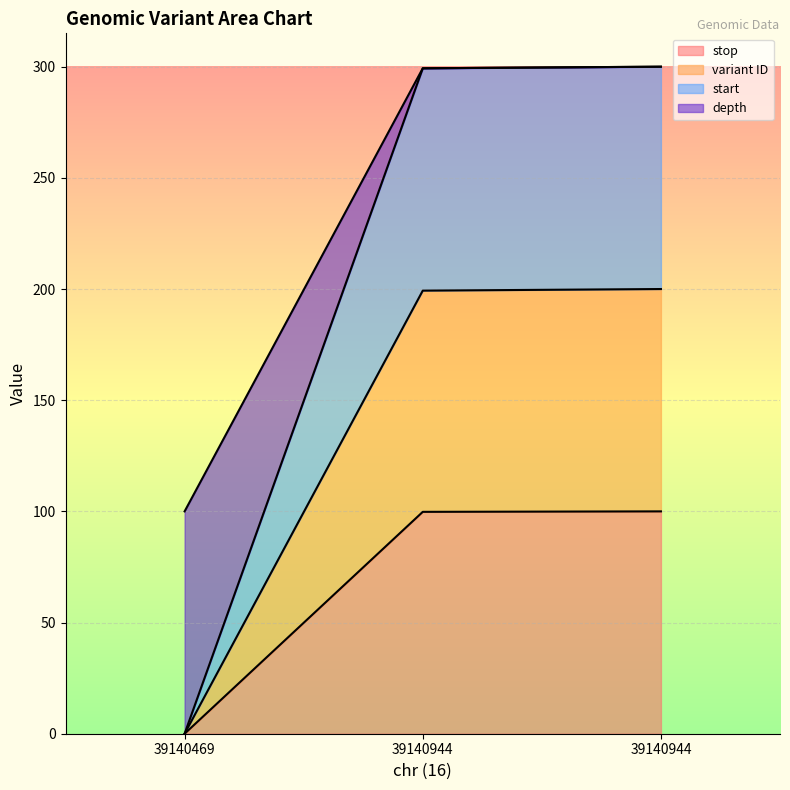

Rank the series by their average value, from highest to lowest.

depth, start, variant ID, stop